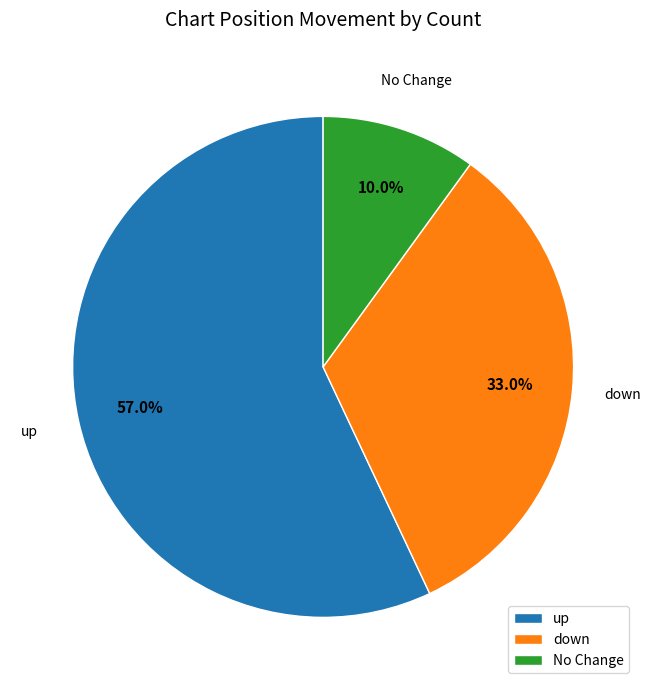

What percentage is NOT represented by up?

43.0%